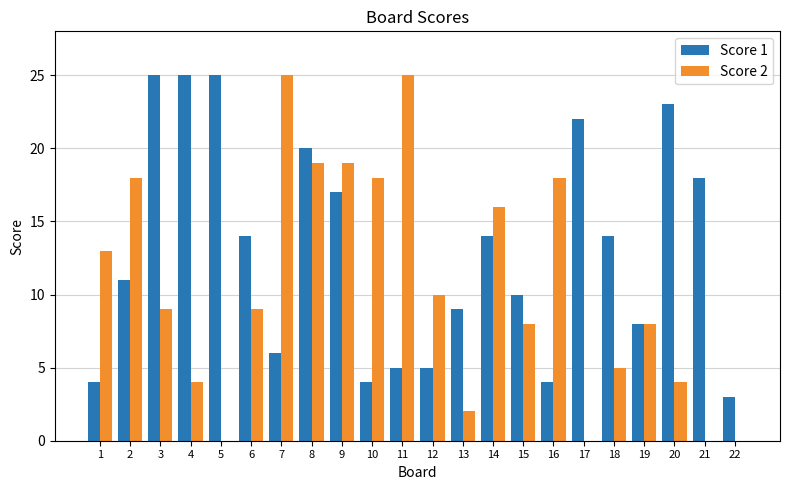

What is the approximate value of Score 2 at 16?

18